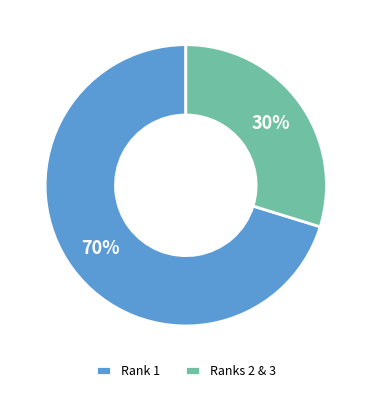

Which category has the biggest portion of the pie?

Rank 1